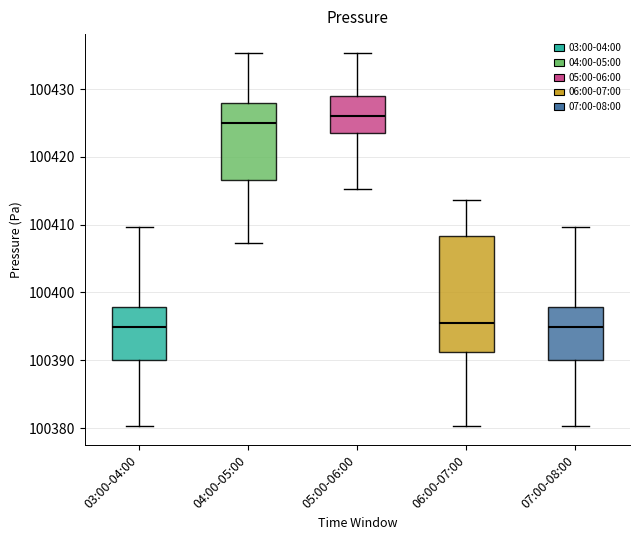

Reading left to right, transcribe this box plot: for each box, give where its median line is, the range the box spans, and where its two whiskers end, as read against the y-axis. The values are not printed on the chart, so give them approximately, as read against the axis.

03:00-04:00: median 100395, box 100390 to 100398, whiskers 100380 to 100410
04:00-05:00: median 100425, box 100417 to 100428, whiskers 100407 to 100435
05:00-06:00: median 100426, box 100423 to 100429, whiskers 100415 to 100435
06:00-07:00: median 100395, box 100391 to 100408, whiskers 100380 to 100414
07:00-08:00: median 100395, box 100390 to 100398, whiskers 100380 to 100410